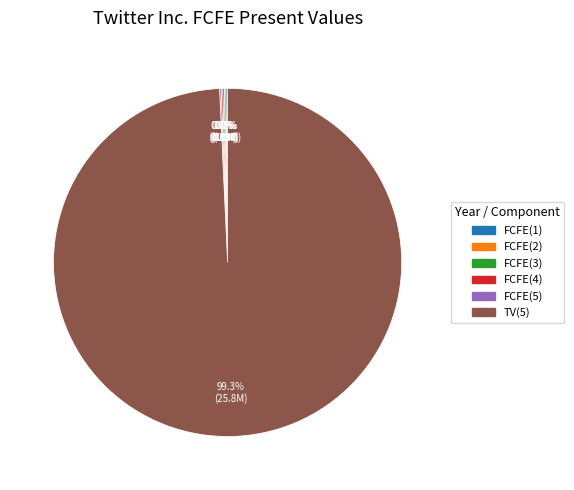

Which slice is the largest?

TV(5)